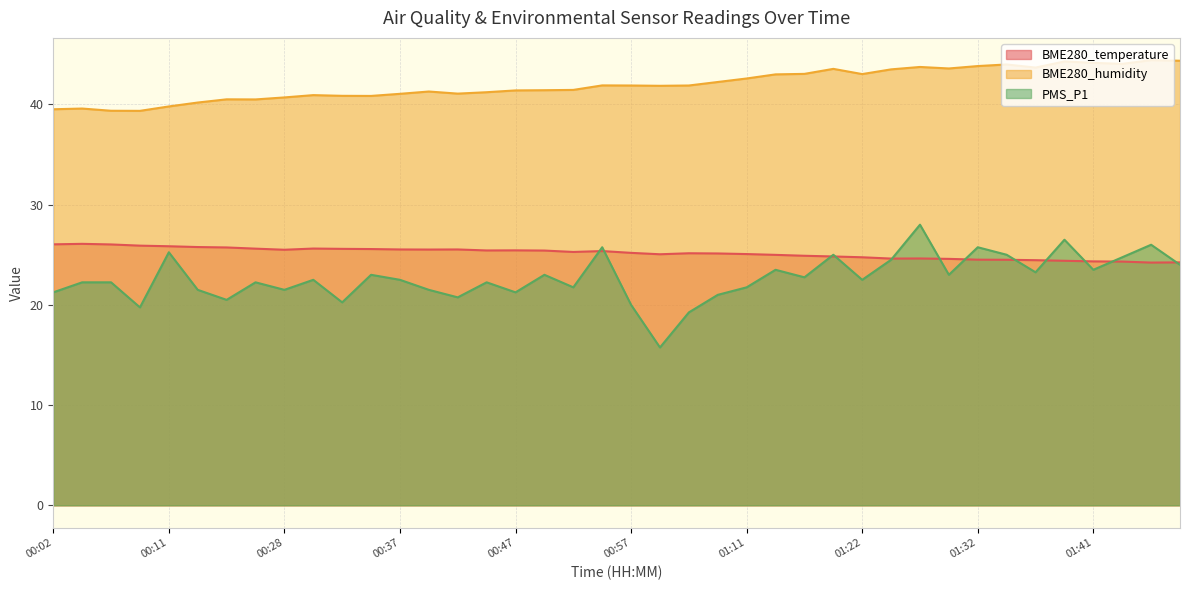

True or false: BME280_humidity has more than 0 interior local peaks.

True